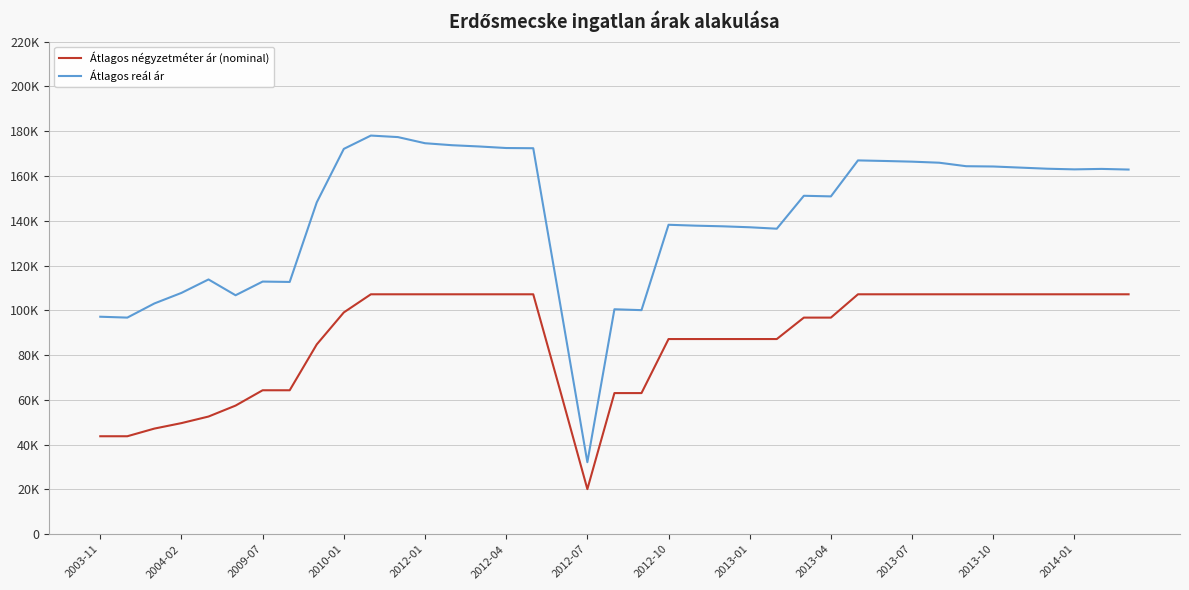

Which series has the largest range (max minus min)?

Átlagos reál ár